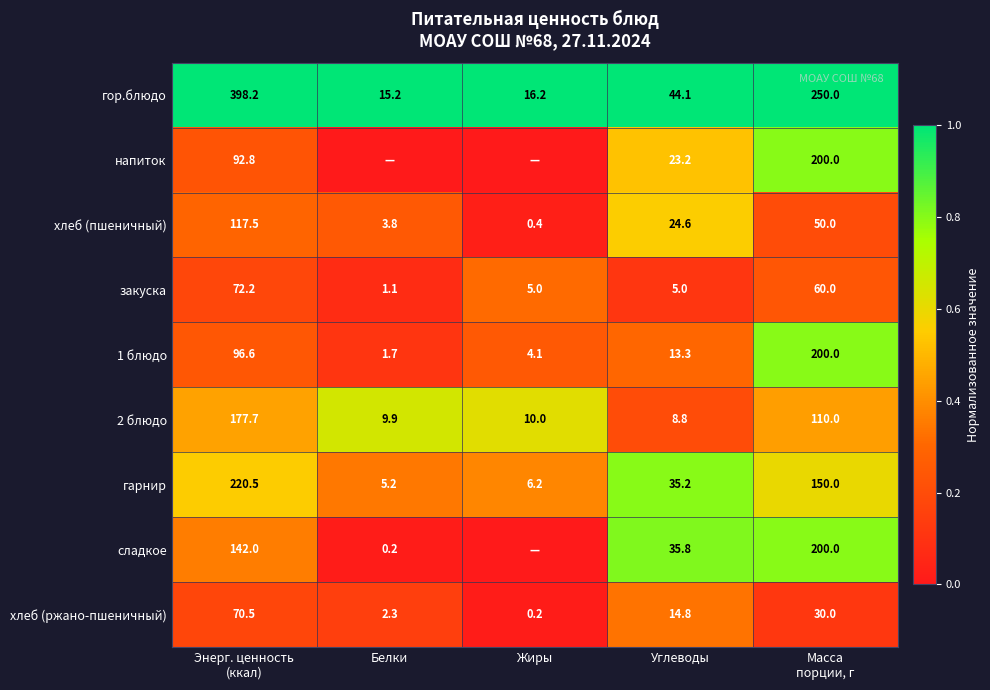

Is the value of сладкое at Углеводы greater than the value of гарнир at Белки?

Yes